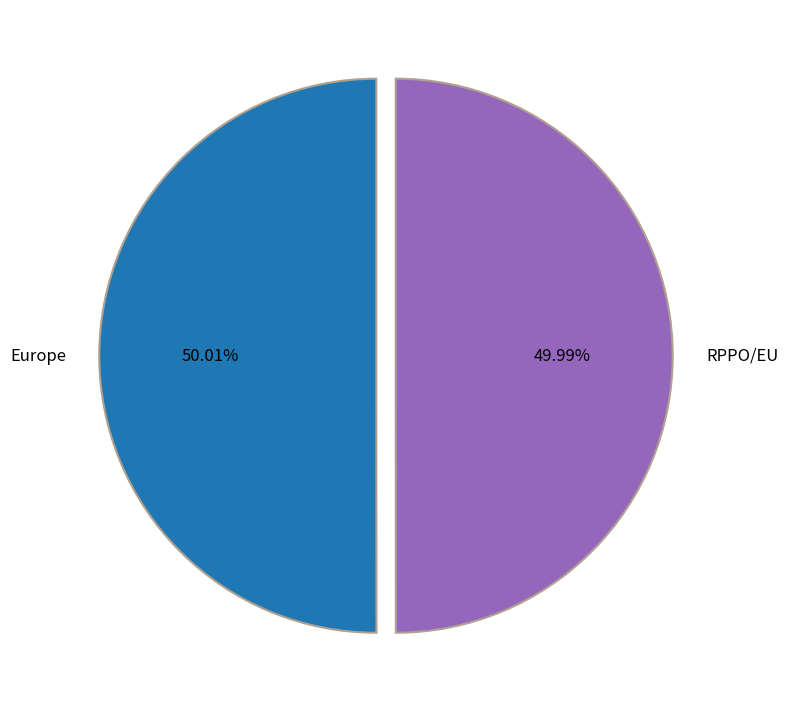

The RPPO/EU slice represents 50% of the pie. True or false?

True